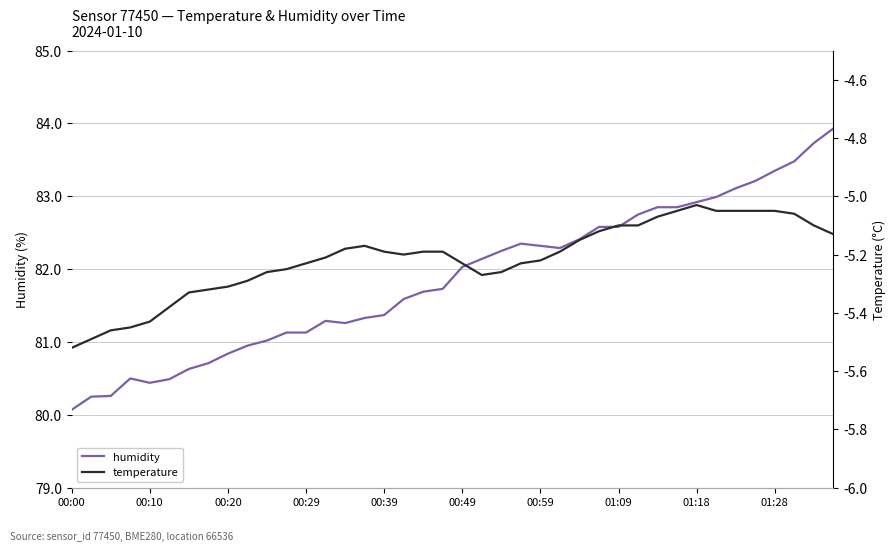

Which category has the lowest value in the humidity series?

00:00